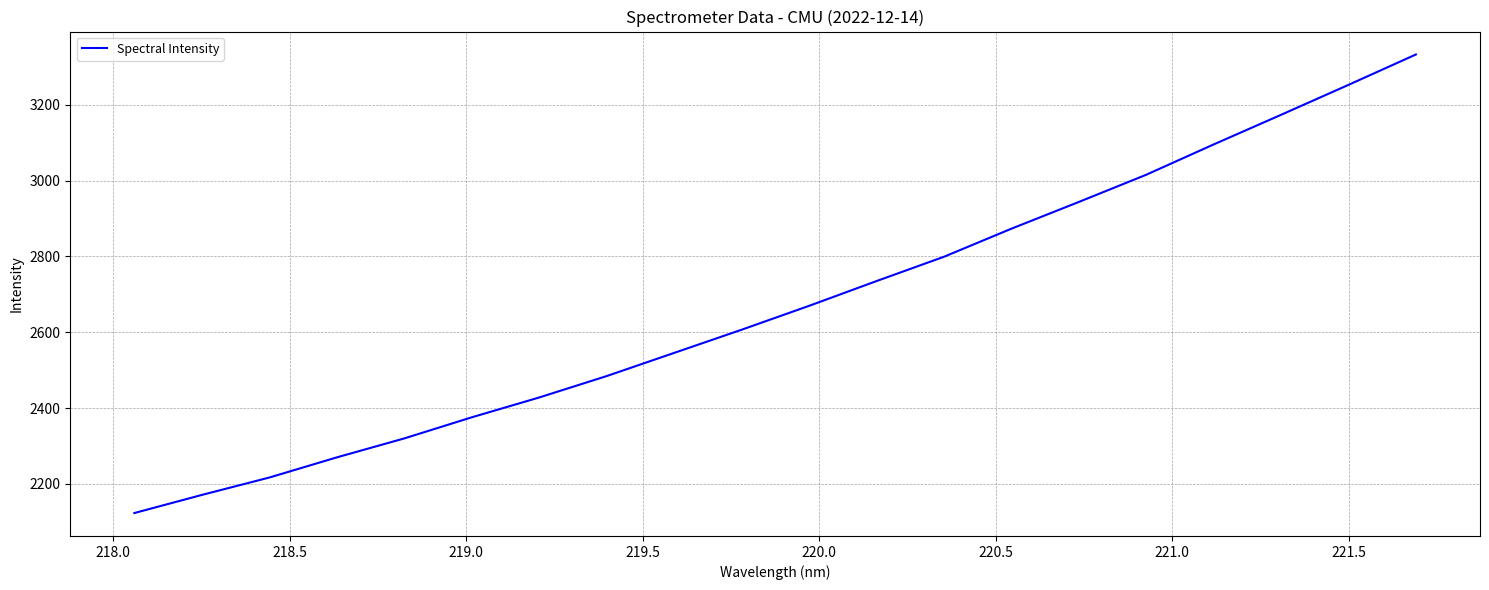

What is the smallest value displayed?

2123.2